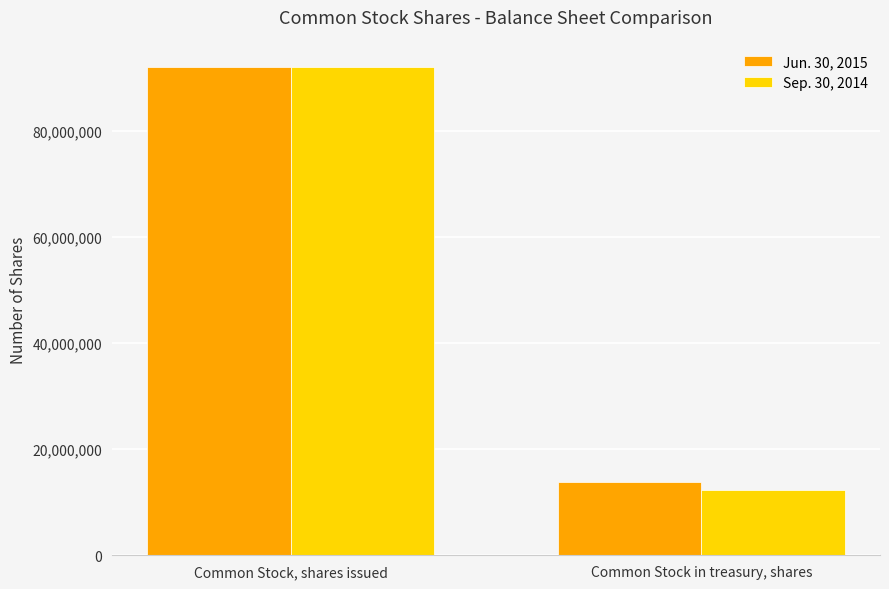

How many bars are there in each group?

2